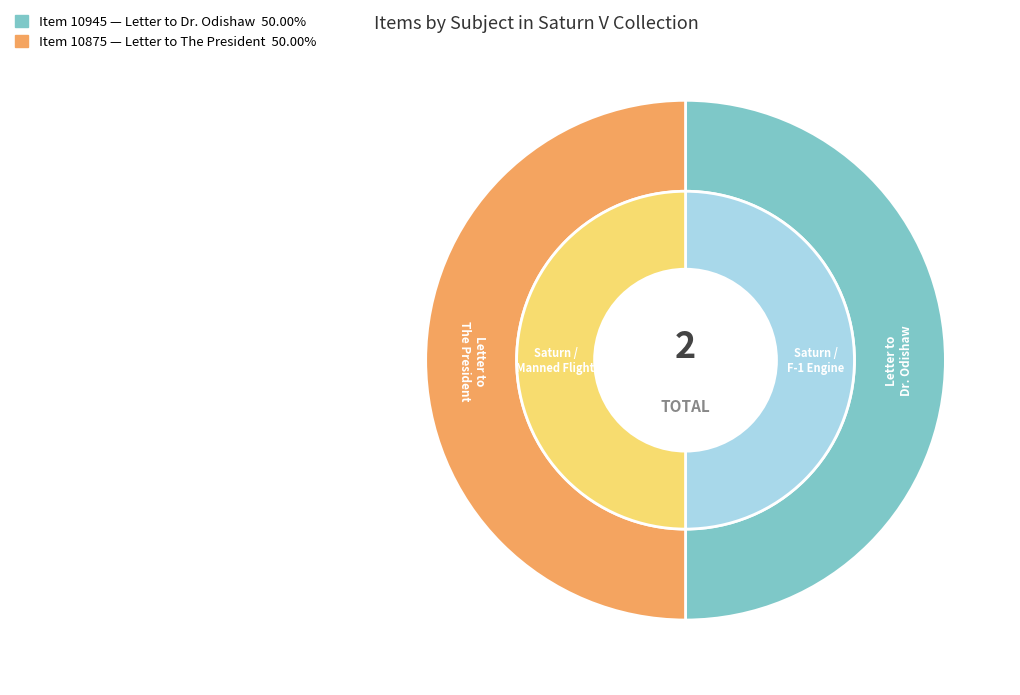

Is there a majority slice in this chart?

Yes